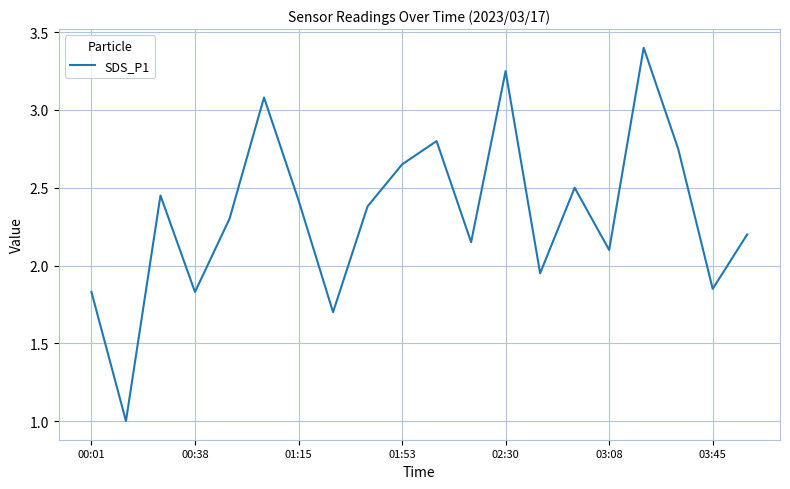

What is the difference between the maximum and minimum values?

2.4